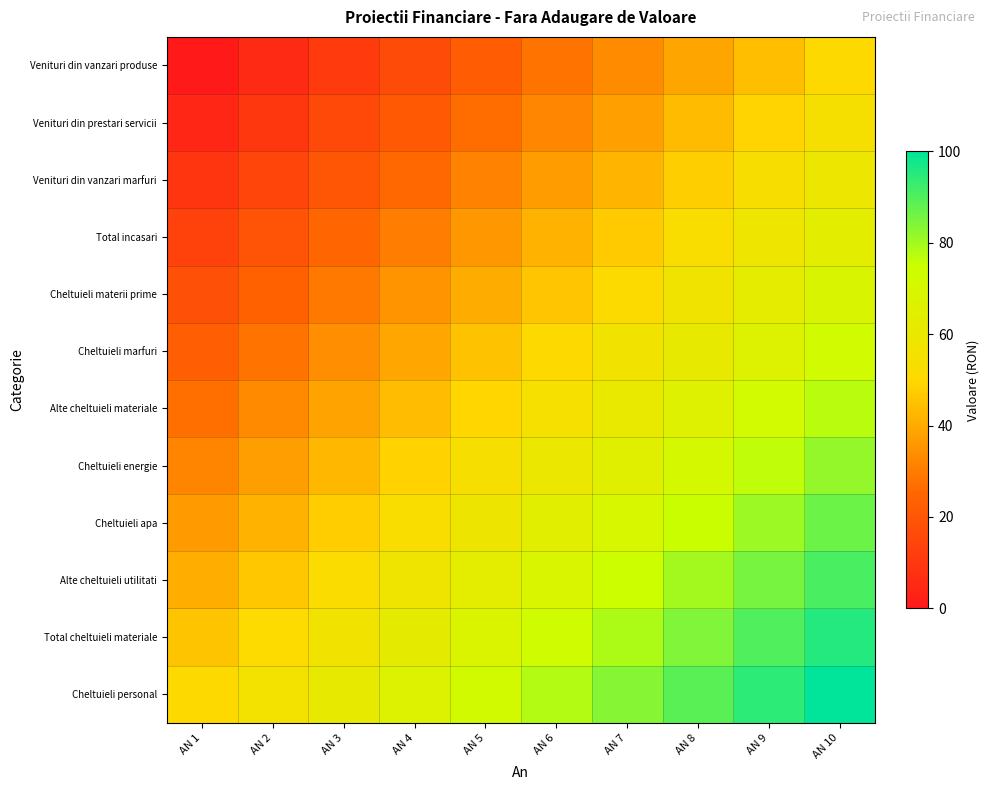

At AN 3, list the series in order from smallest to largest.

Venituri din vanzari produse, Venituri din prestari servicii, Venituri din vanzari marfuri, Total incasari, Cheltuieli materii prime, Cheltuieli marfuri, Alte cheltuieli materiale, Cheltuieli energie, Cheltuieli apa, Alte cheltuieli utilitati, Total cheltuieli materiale, Cheltuieli personal